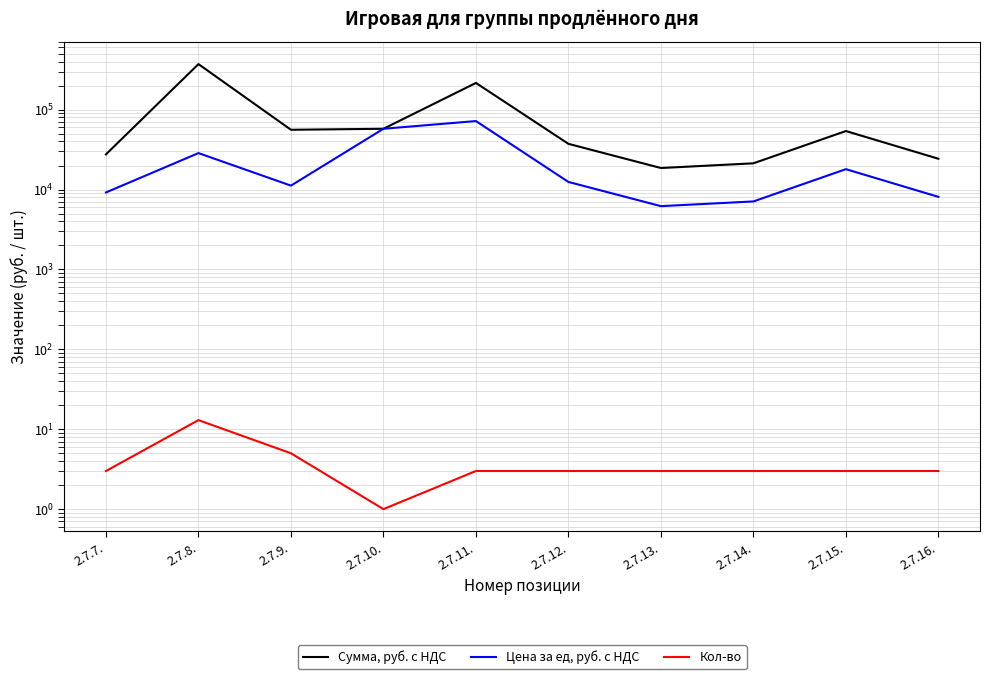

At which label is Сумма, руб. с НДС closest to 195200?

2.7.11.